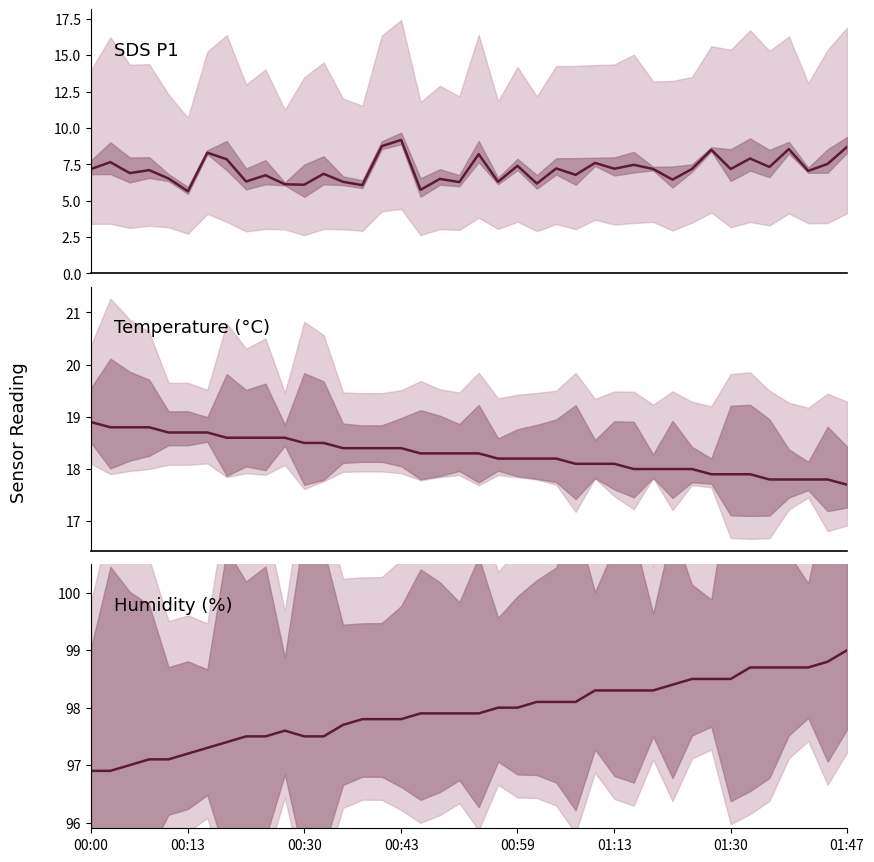

Rank the series by their maximum value, from lowest to highest.

SDS_P1, Temp, Humidity